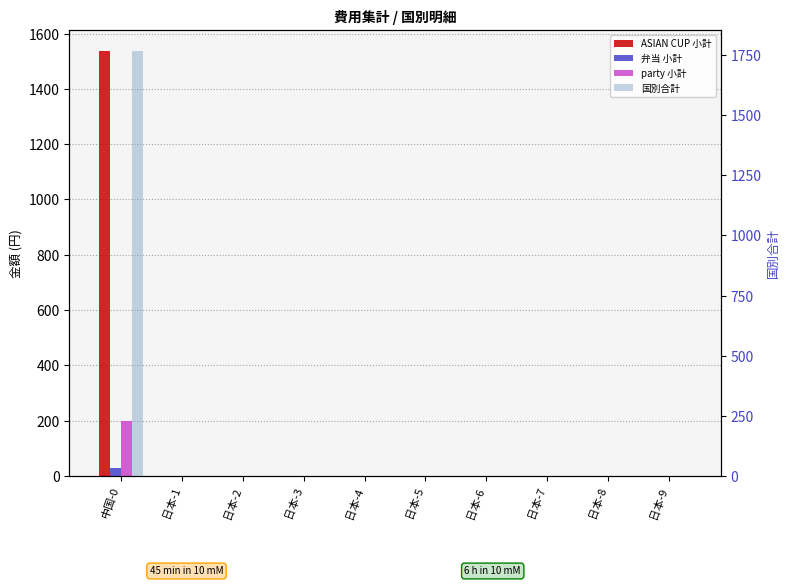

How many bars are there in total?

40